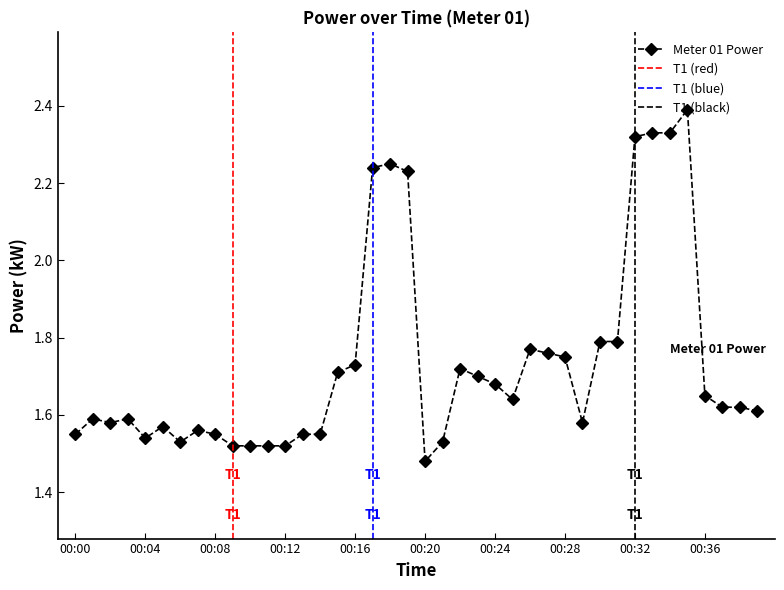

List the labels in order of value, largest first.

00:35, 00:33, 00:34, 00:32, 00:18, 00:17, 00:19, 00:30, 00:31, 00:26, 00:27, 00:28, 00:16, 00:22, 00:15, 00:23, 00:24, 00:36, 00:25, 00:37, 00:38, 00:39, 00:01, 00:03, 00:02, 00:29, 00:05, 00:07, 00:00, 00:08, 00:13, 00:14, 00:04, 00:06, 00:21, 00:09, 00:10, 00:11, 00:12, 00:20